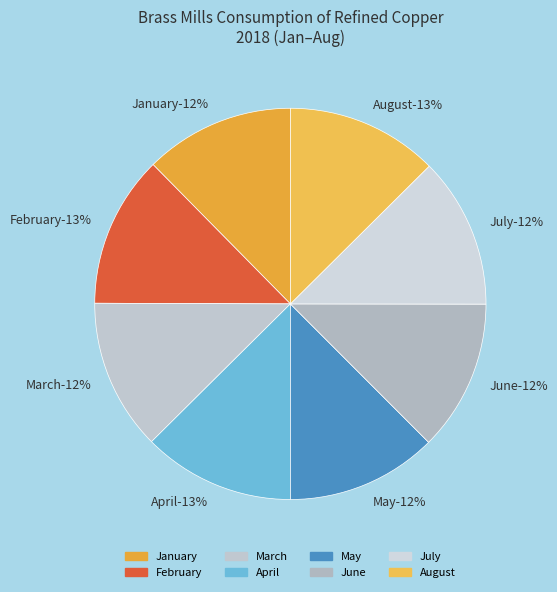

Is June the majority of the pie?

No